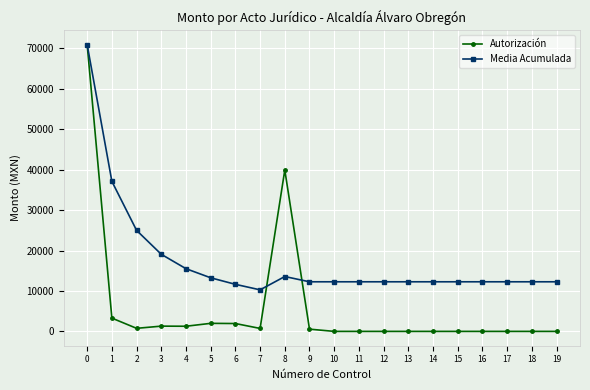

What is the difference between the maximum and minimum values in the Autorización series?

70942.0